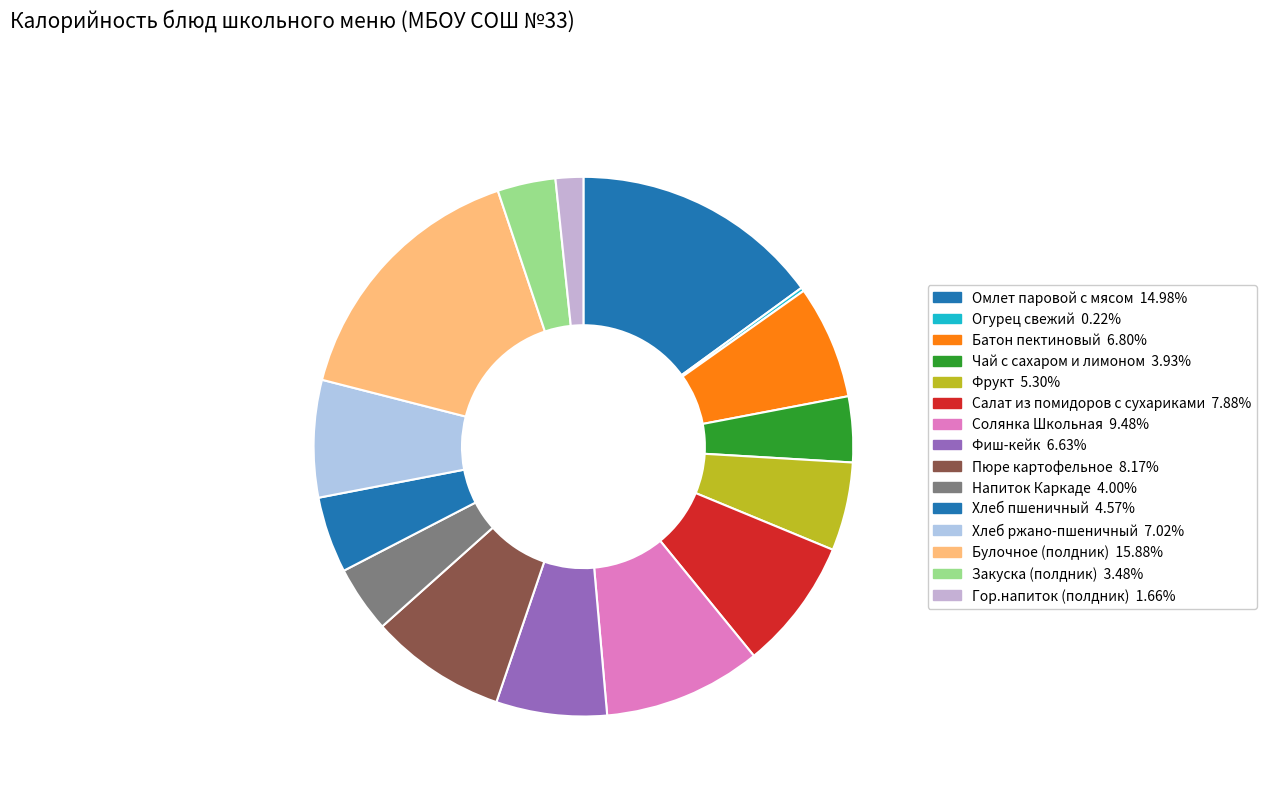

The Омлет паровой с мясом slice represents 25% of the pie. True or false?

False